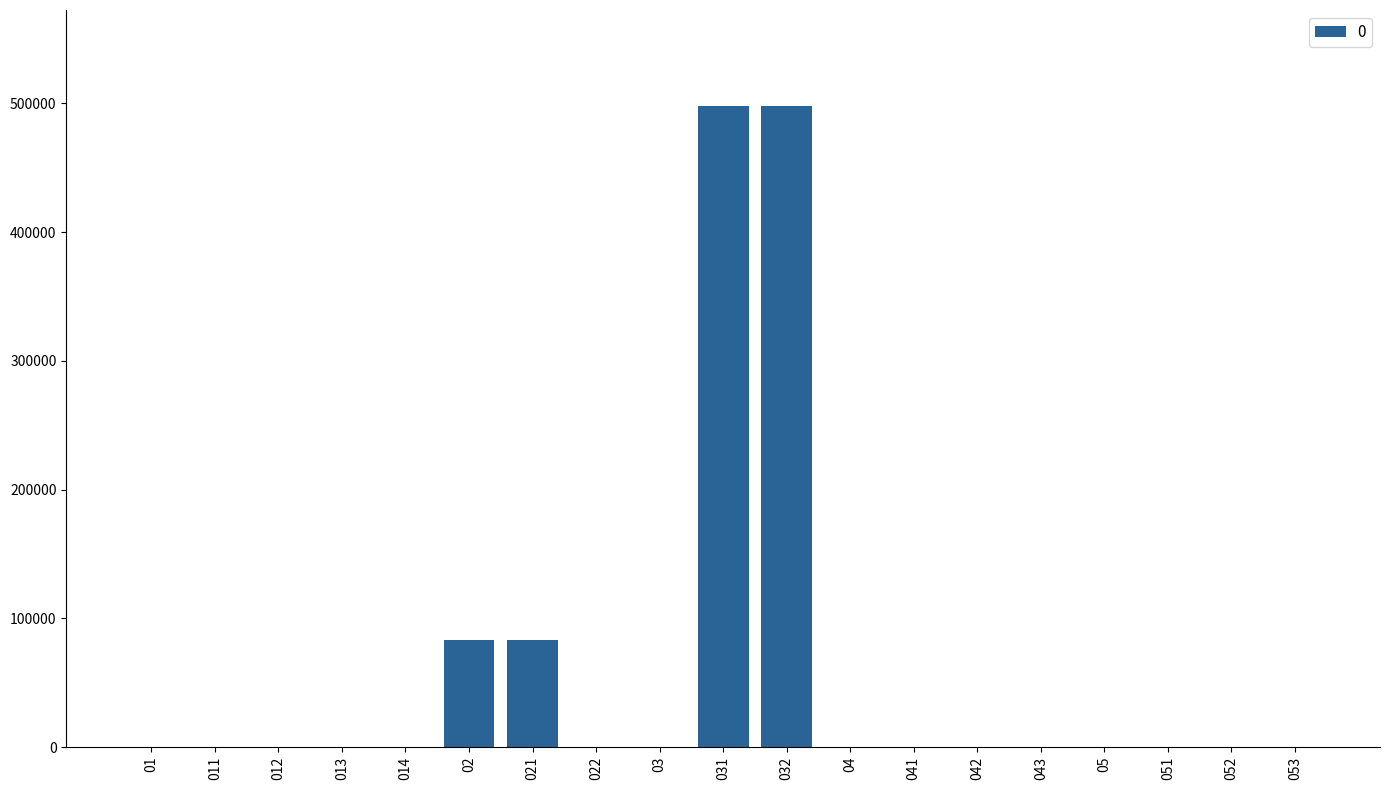

Reading left to right, what are all the values shown in this chart?

01=0	011=0	012=0	013=0	014=0	02=83331	021=83331	022=0	03=0	031=497829	032=497829	04=0	041=0	042=0	043=0	05=0	051=0	052=0	053=0